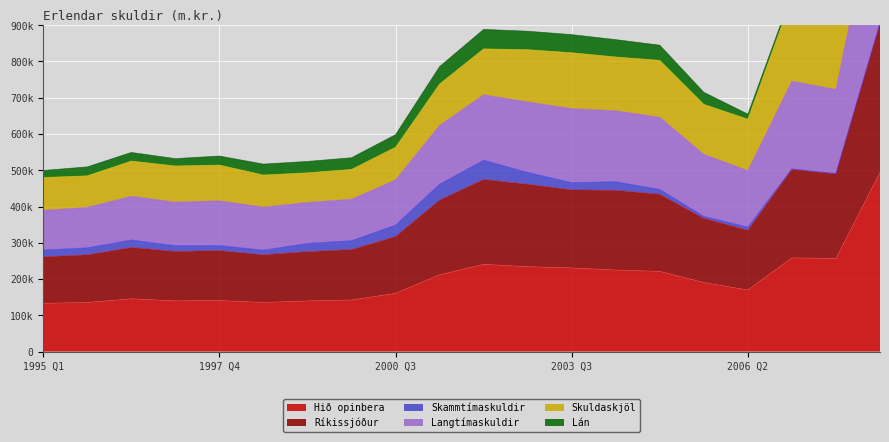

True or false: Langtímaskuldir and Hið opinbera intersect in this chart.

False